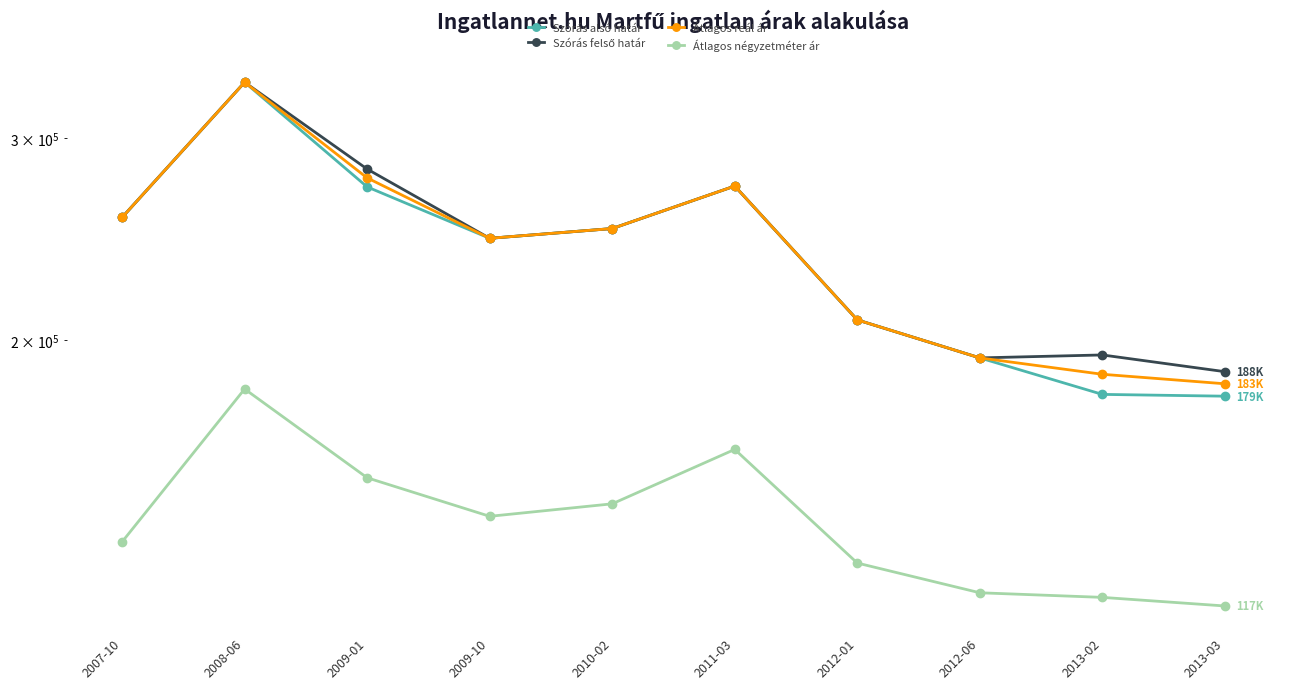

Which series changed the most between 2007-10 and 2009-10?

Szórás alsó határ